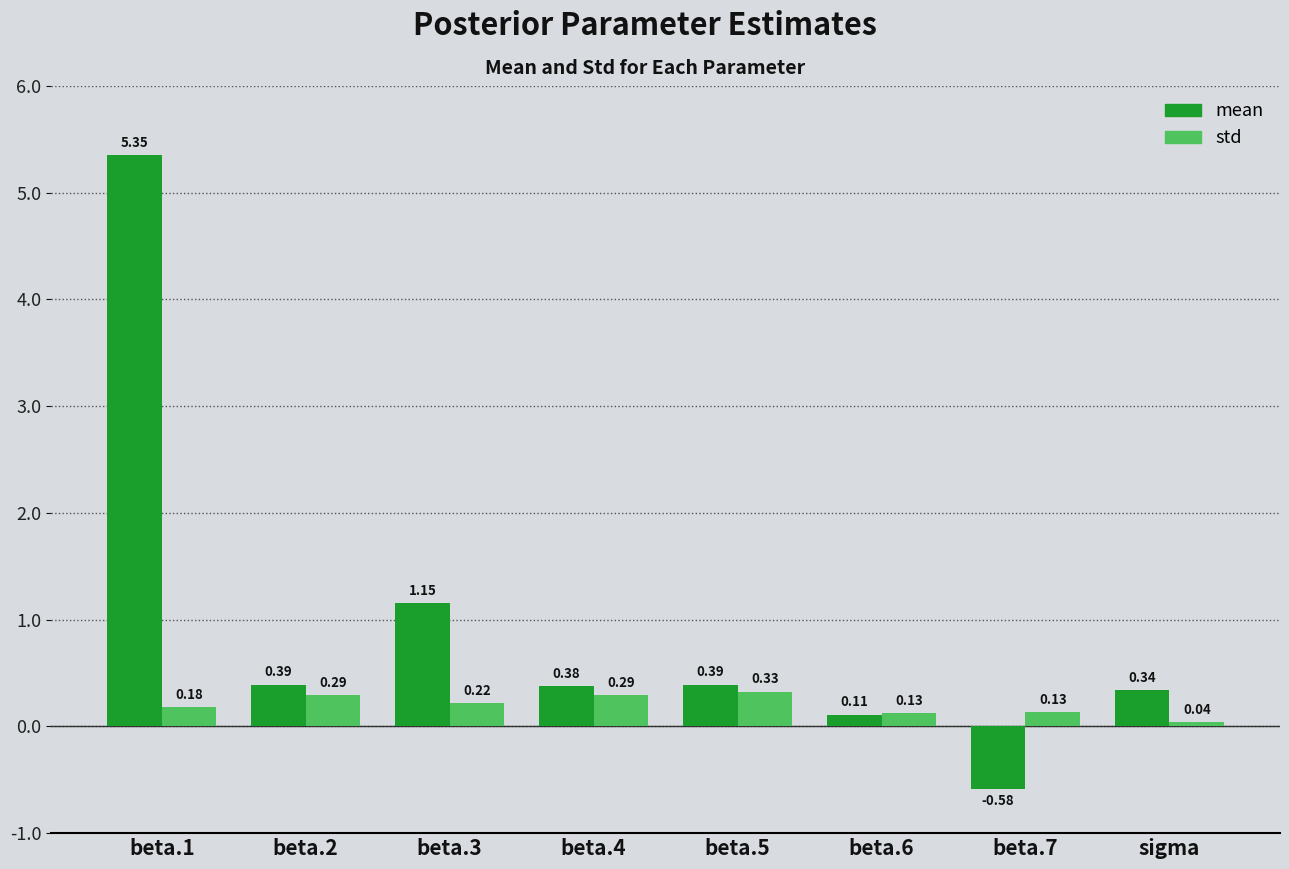

What is the difference between the maximum and second lowest values in the mean series?

5.2